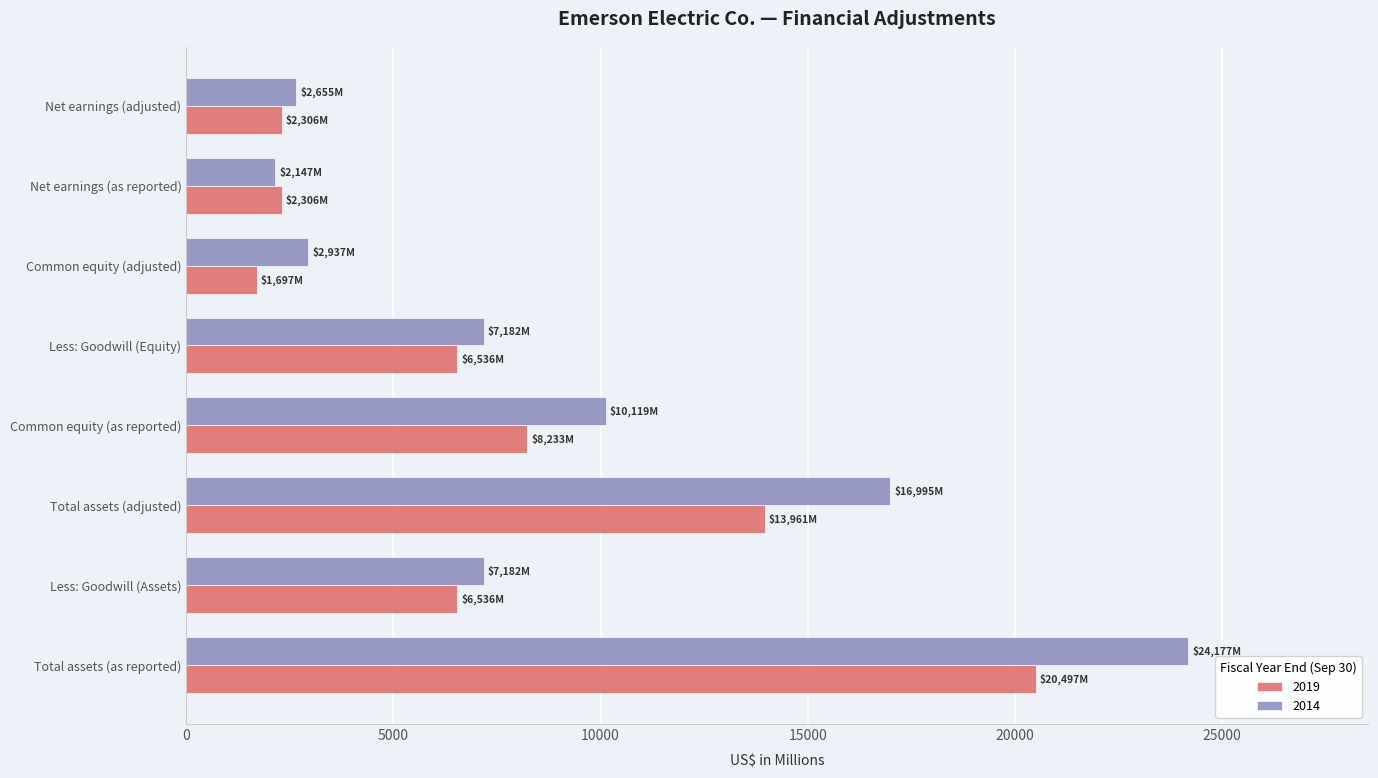

The value of 2014 at Common equity (adjusted) is 2037. True or false?

False